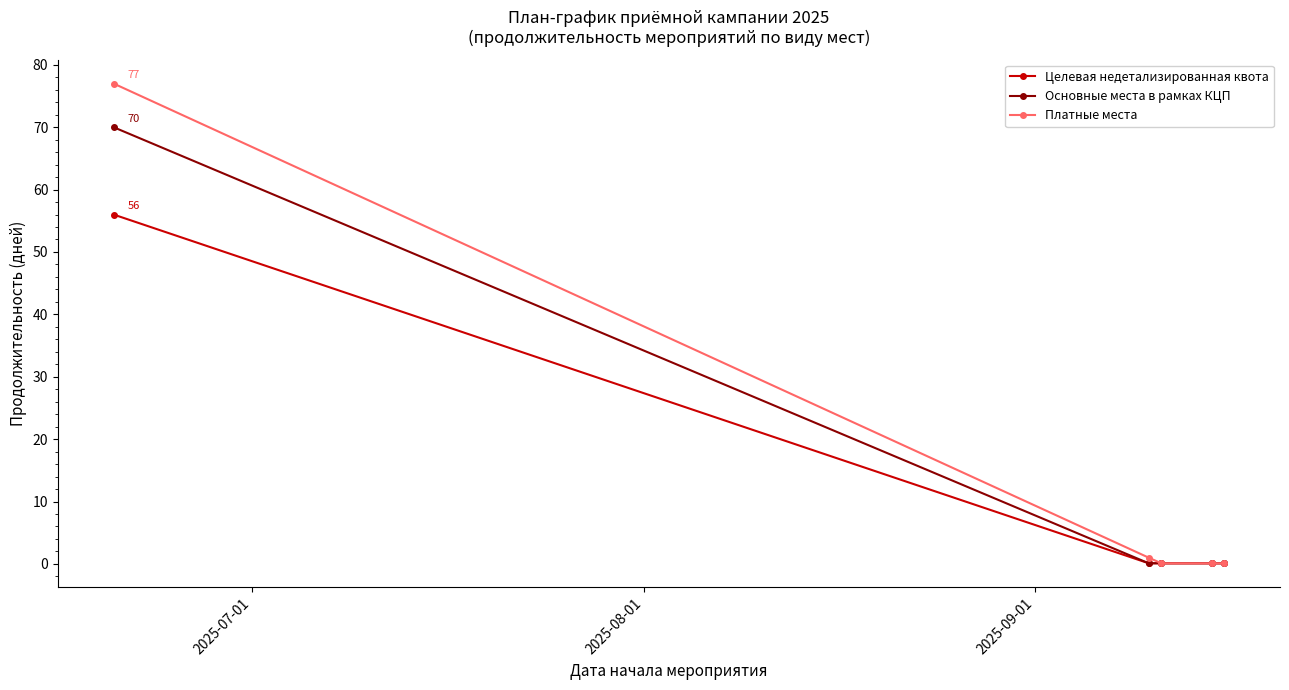

Rank the series by their maximum value, from highest to lowest.

Платные места, Основные места в рамках КЦП, Целевая недетализированная квота